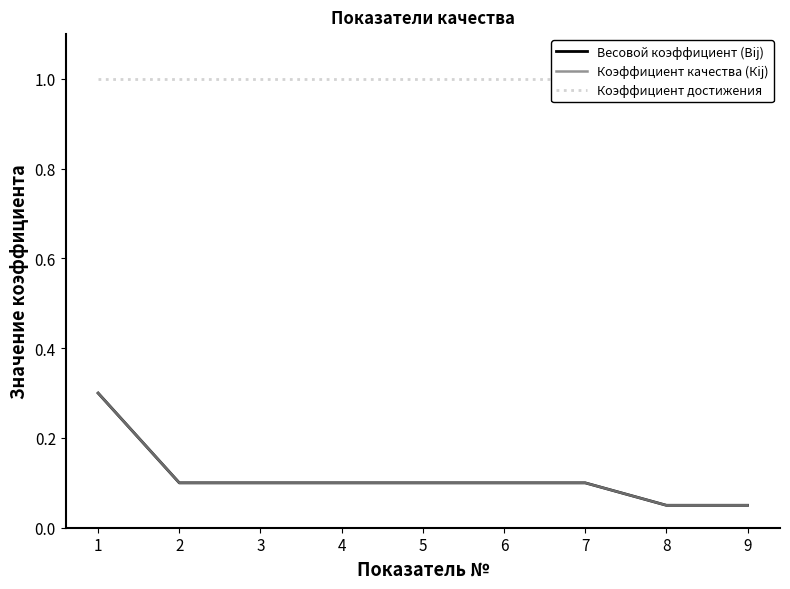

True or false: Весовой коэффициент (Вij) and Коэффициент достижения cross at least once.

False